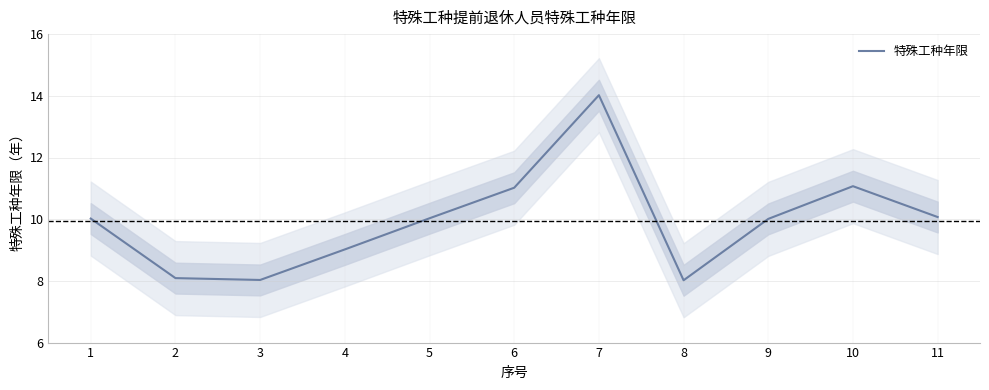

How many values exceed 10?

7